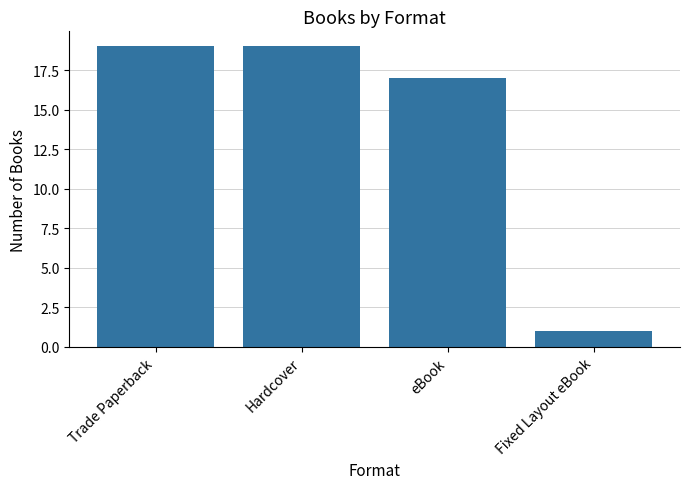

Reading left to right, what are all the values shown in this chart?

Trade Paperback=19	Hardcover=19	eBook=17	Fixed Layout eBook=1